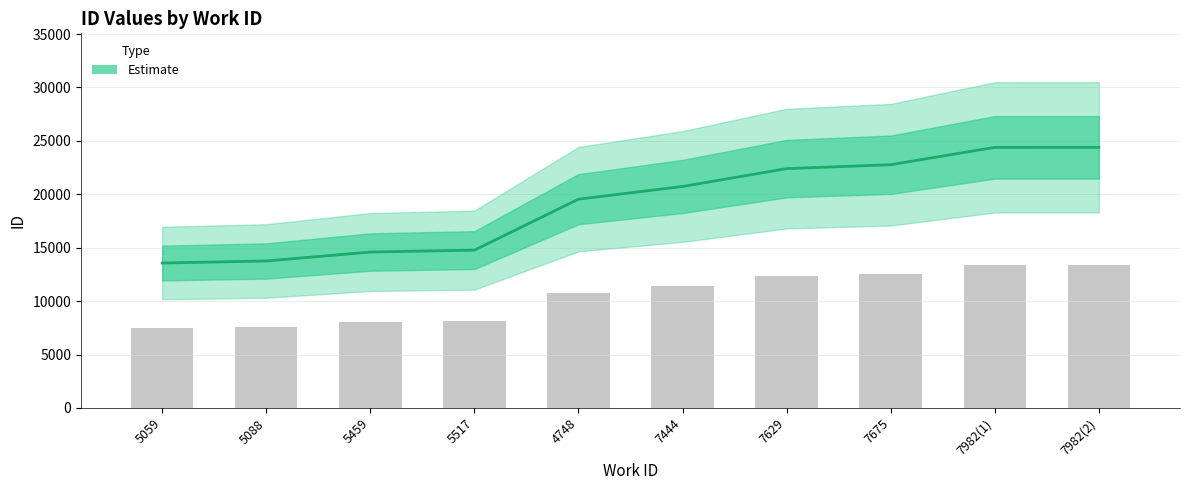

Count the number of data series in this chart.

1